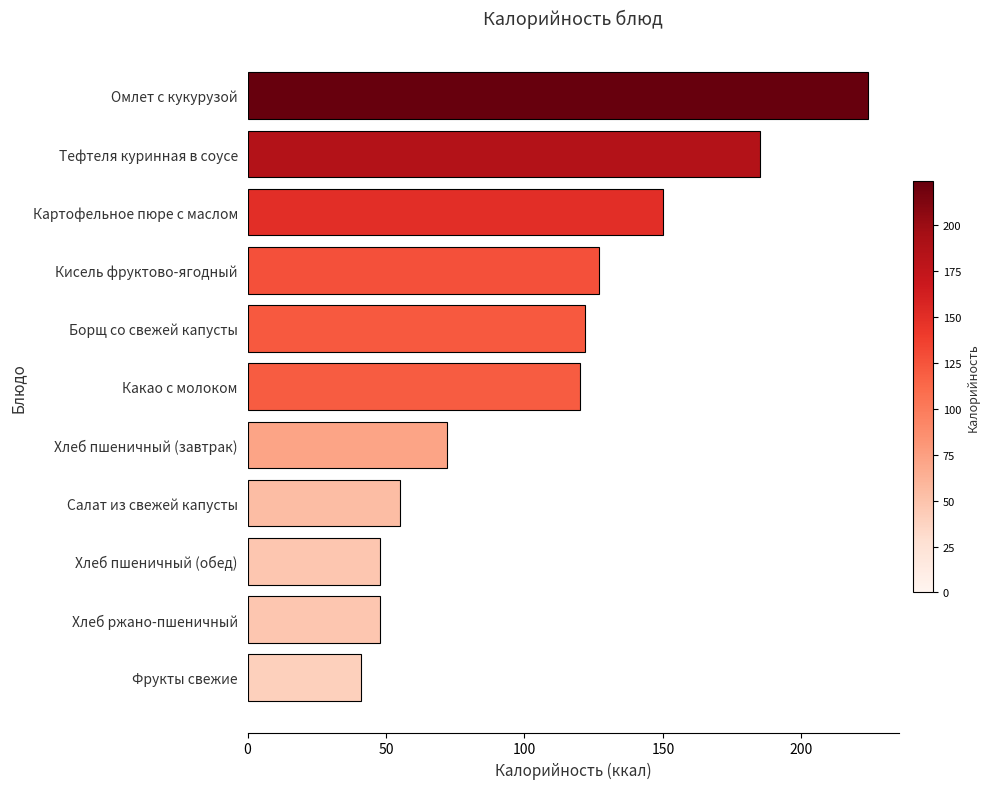

Is it true that the value at Тефтеля куринная в соусе is 185?

True